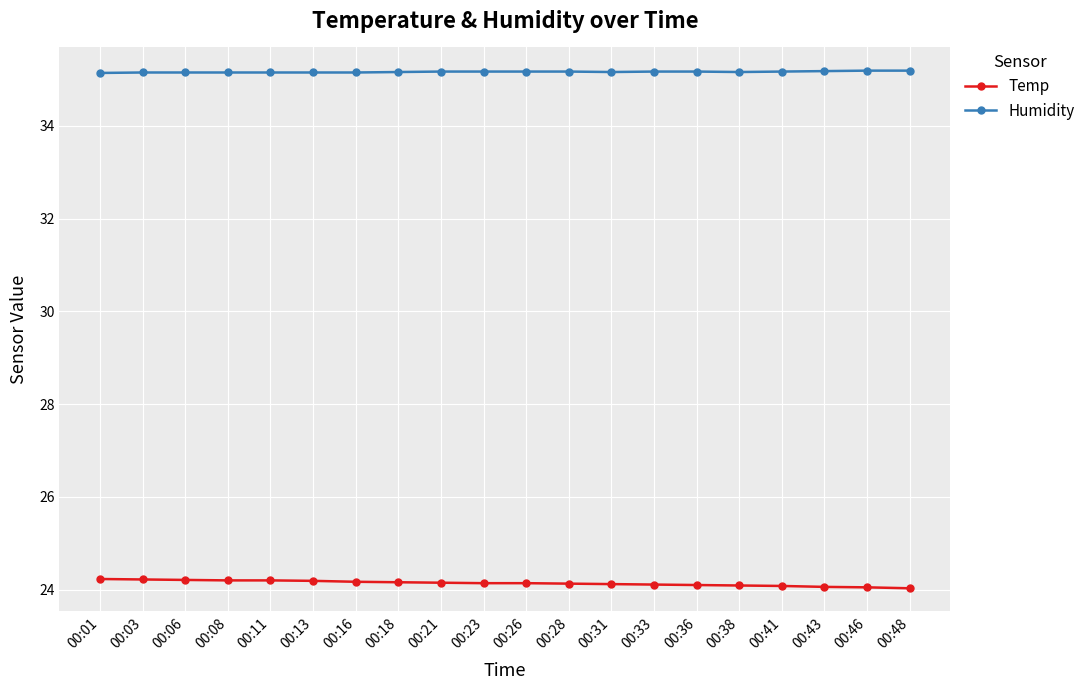

The Temp series shows 24.2 at 00:18. True or false?

True